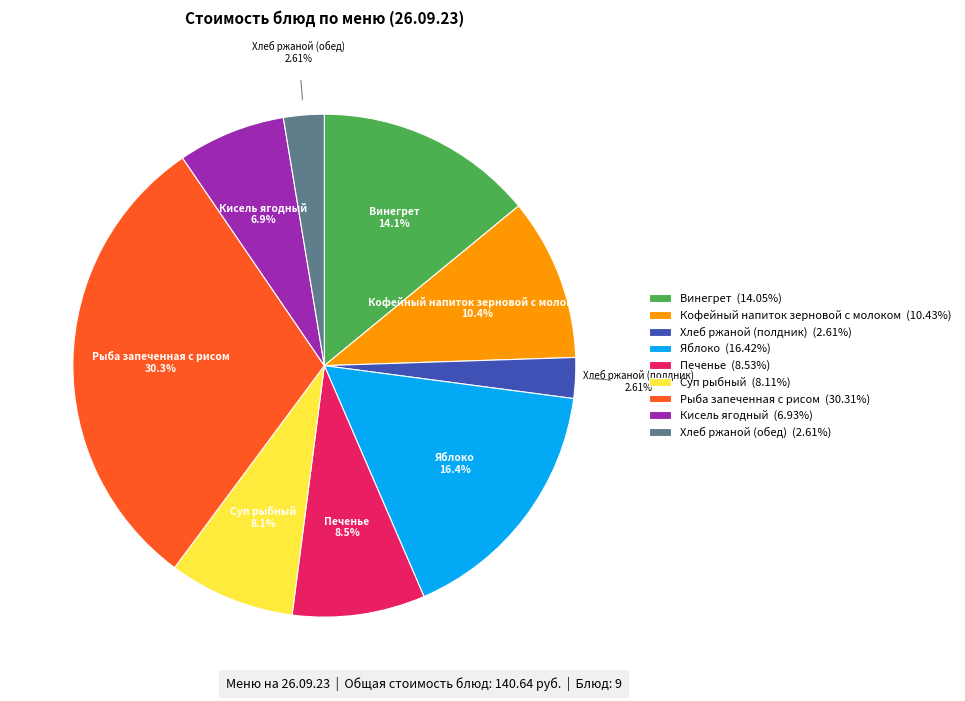

To the nearest percent, what portion does Кофейный напиток зерновой с молоком represent?

10%